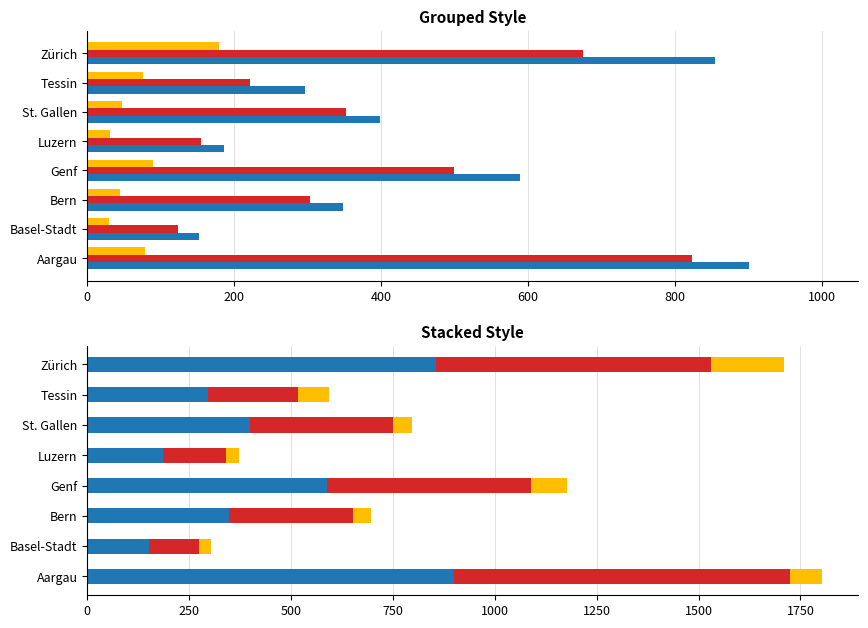

What are all the series names shown in the legend?

Total Einbürgerungen, Ordentliche, Erleichterte